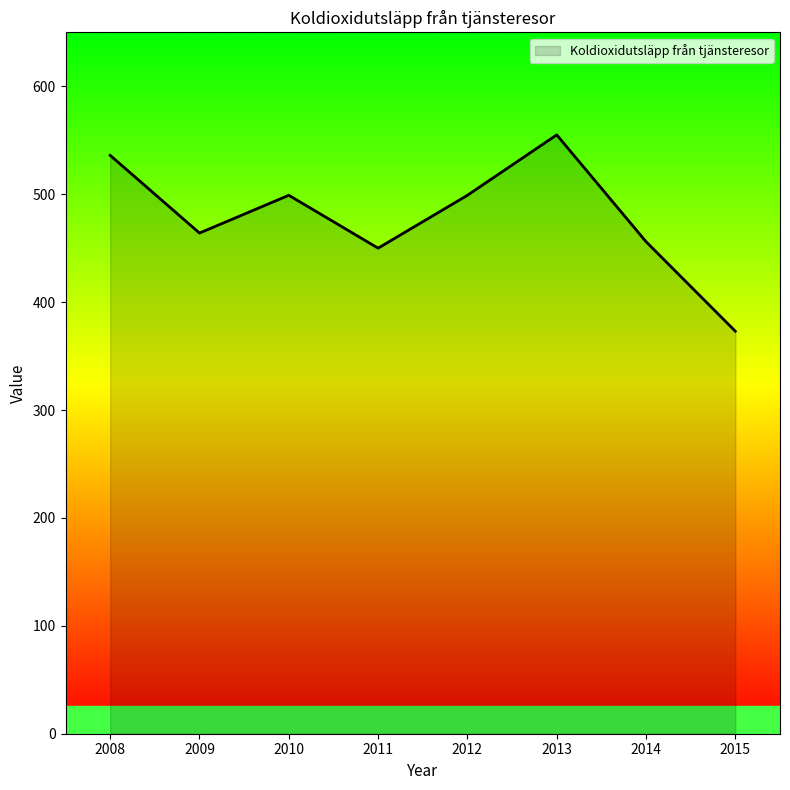

Reading right to left, transcribe all the data shown in this chart.

2015=373	2014=456	2013=555	2012=499	2011=450	2010=499	2009=464	2008=536